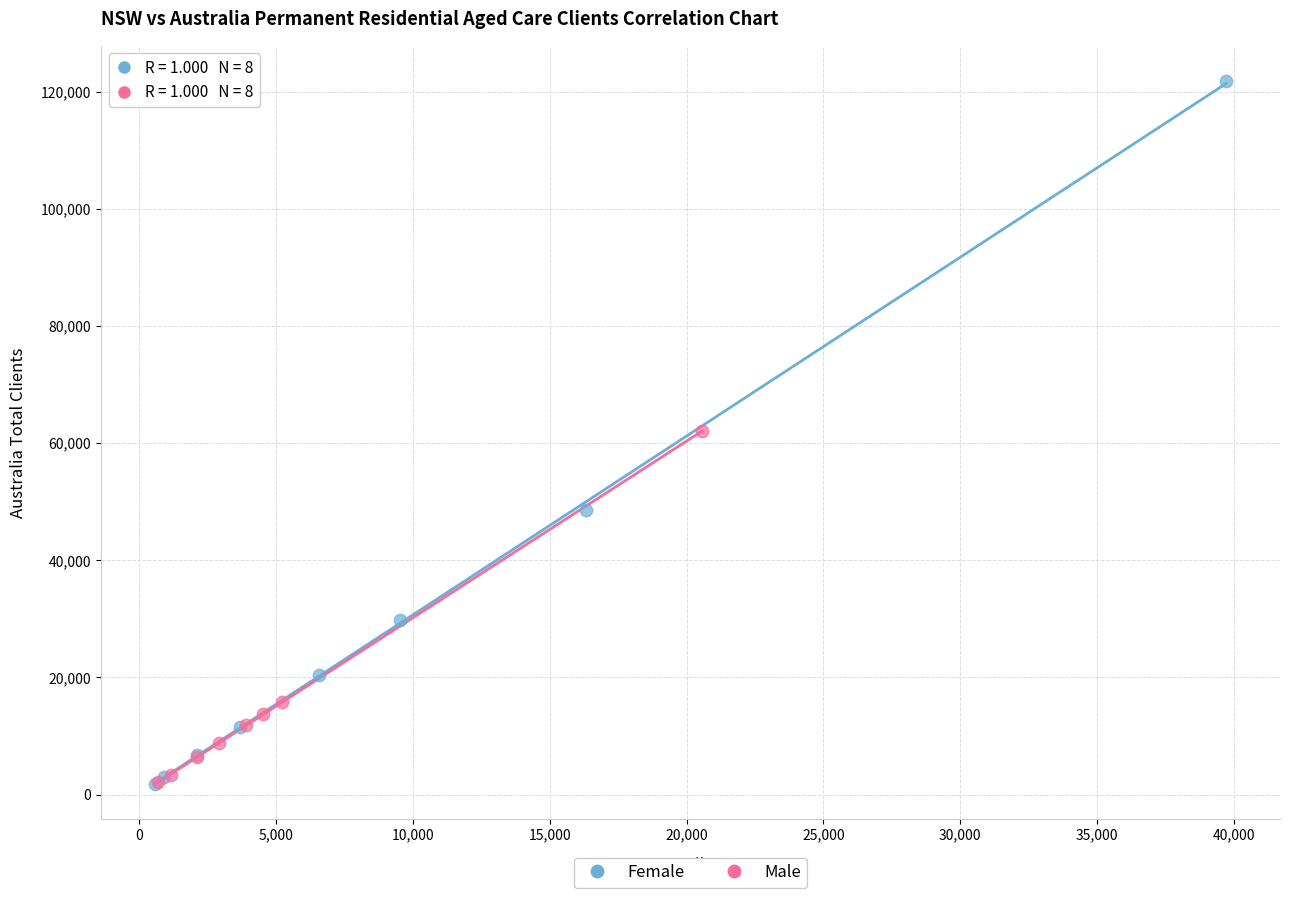

What are all the series names shown in the legend?

Female, Male